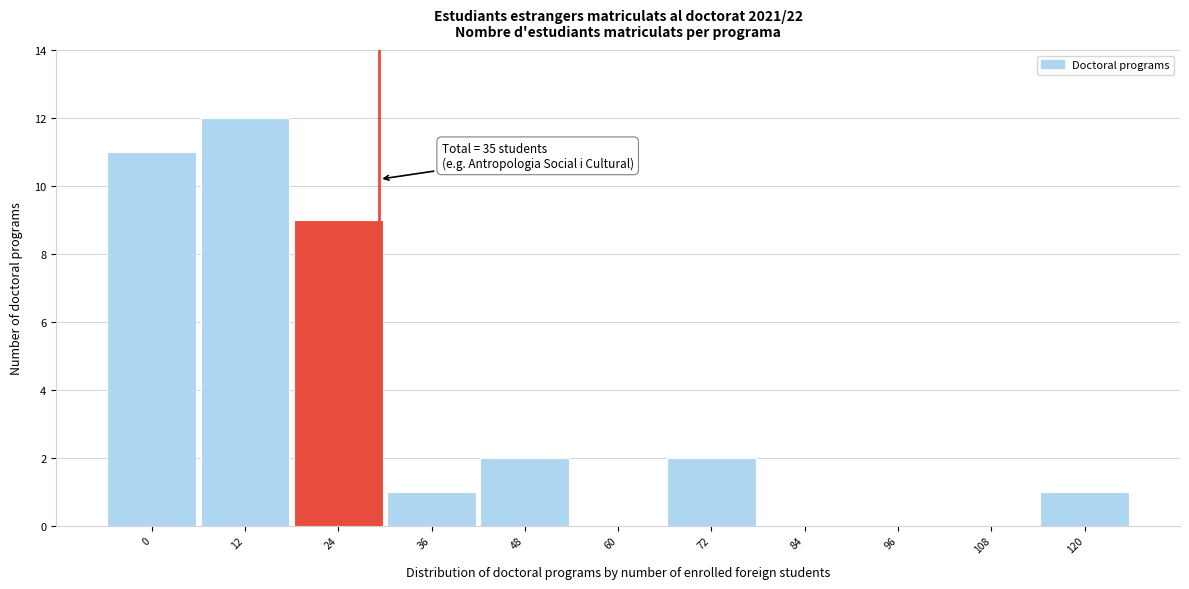

Reading right to left, list all the values displayed in this chart.

120=1	108=0	96=0	84=0	72=2	60=0	48=2	36=1	24=9	12=12	0=11